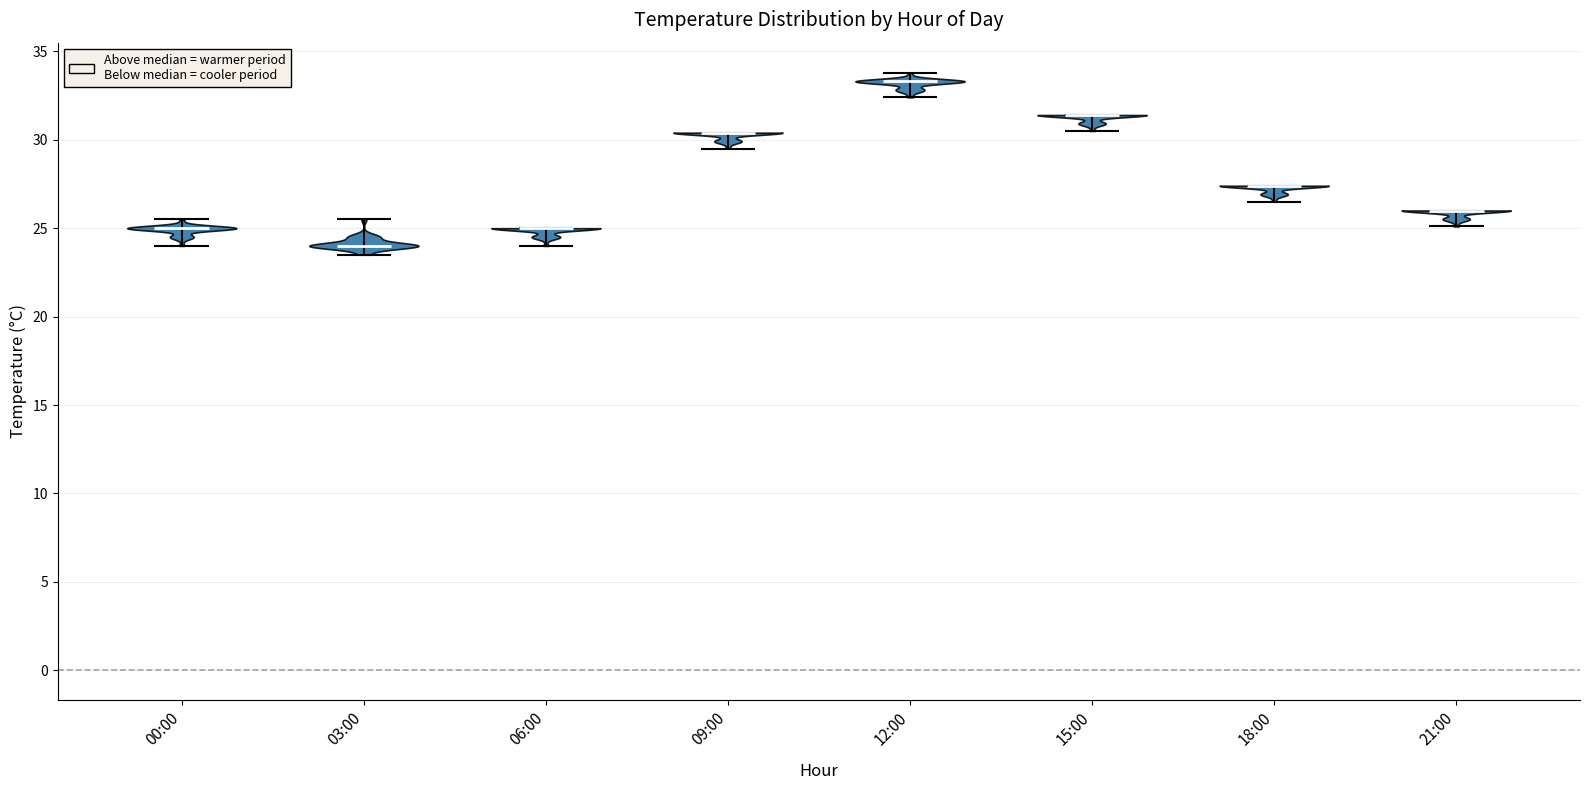

Which violin has the highest median line?

12:00